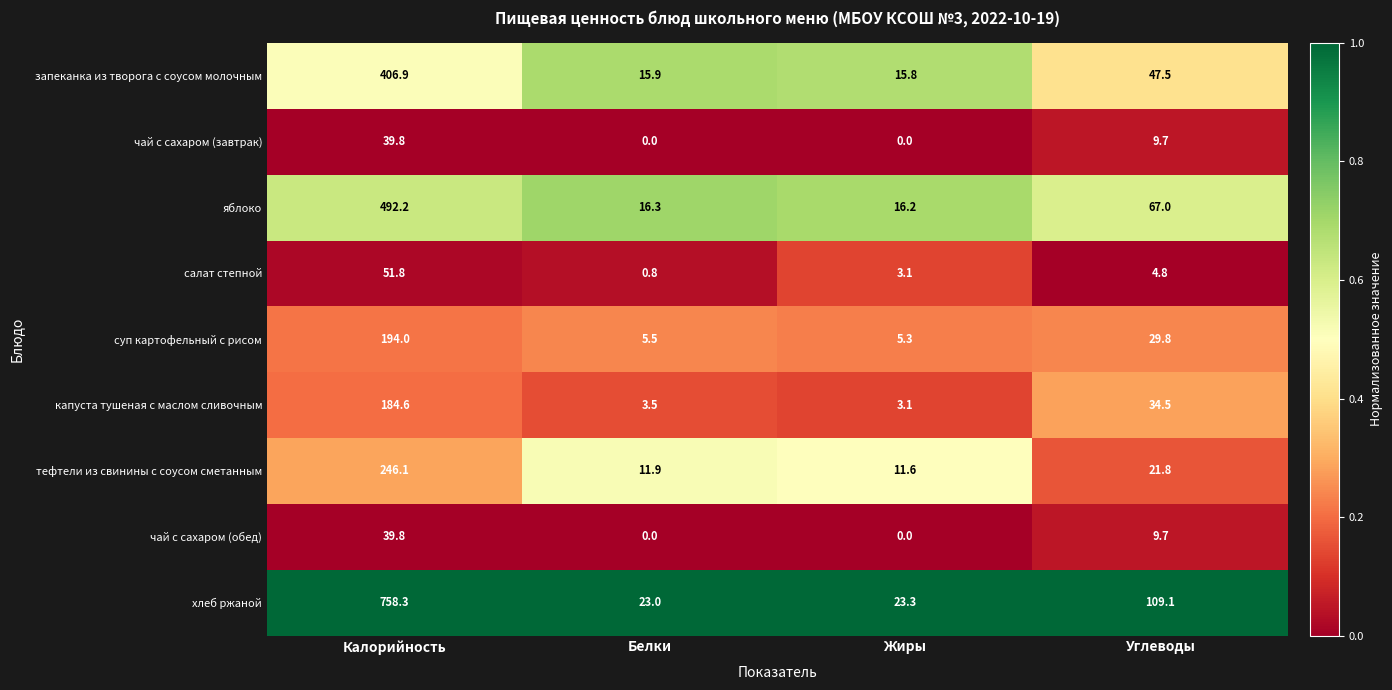

Is the value of тефтели из свинины с соусом сметанным at Калорийность greater than the value of суп картофельный с рисом at Углеводы?

Yes